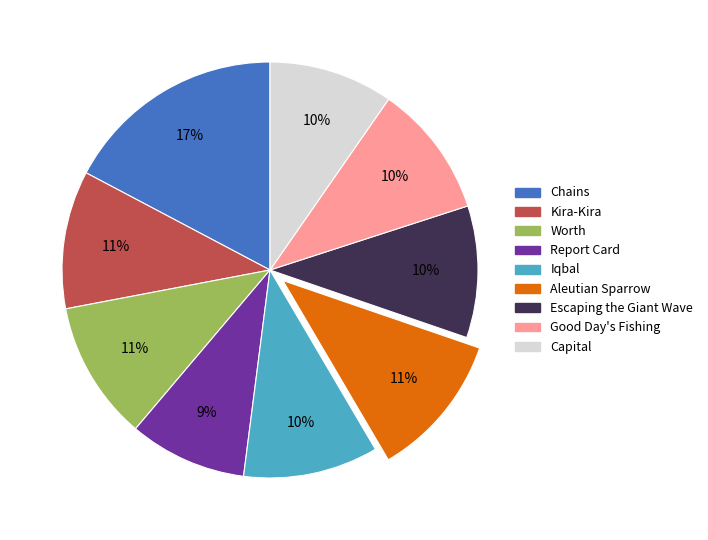

Which slice is the largest?

Chains